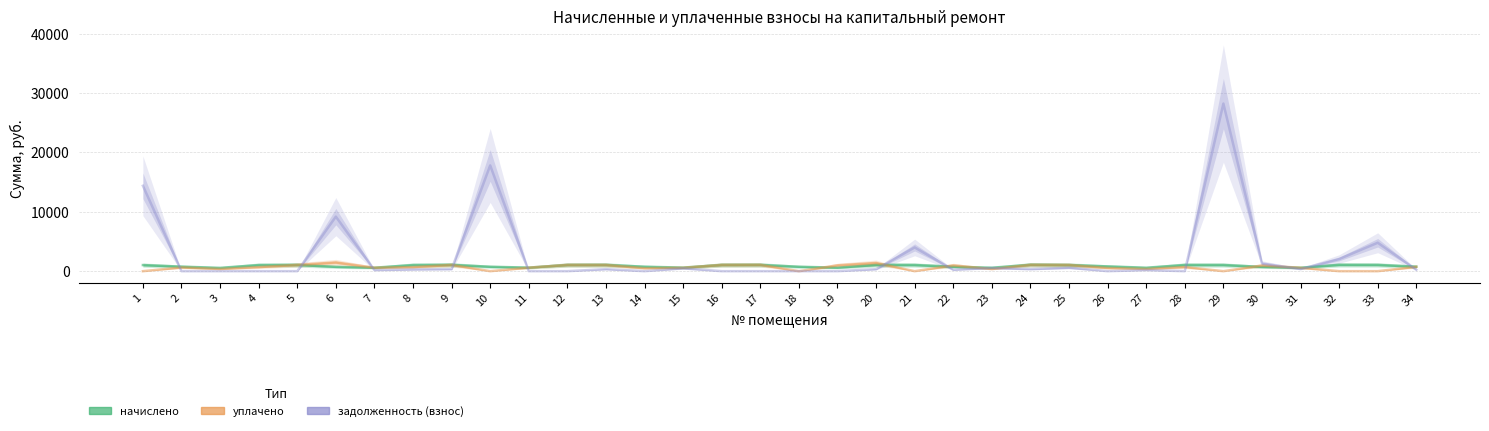

The уплачено series shows 580.7 at 15. True or false?

True